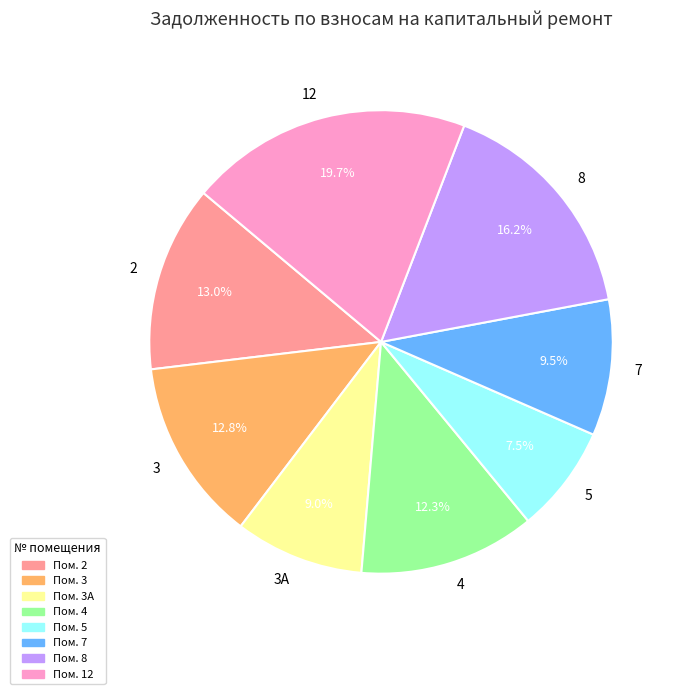

Count the number of slices in the pie.

8